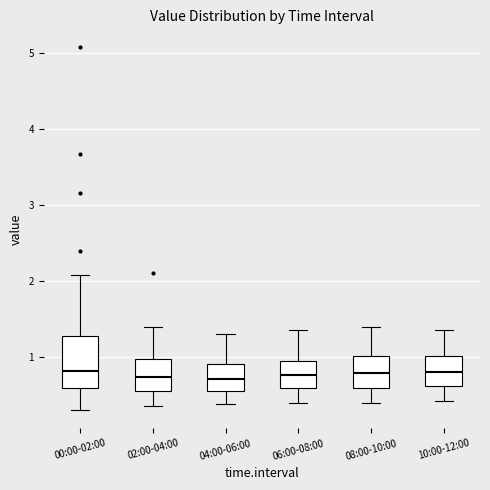

Where does the upper whisker of the box for 04:00-06:00 end on the y-axis? The values are not printed on the chart, so give them approximately, as read against the axis.

1.3